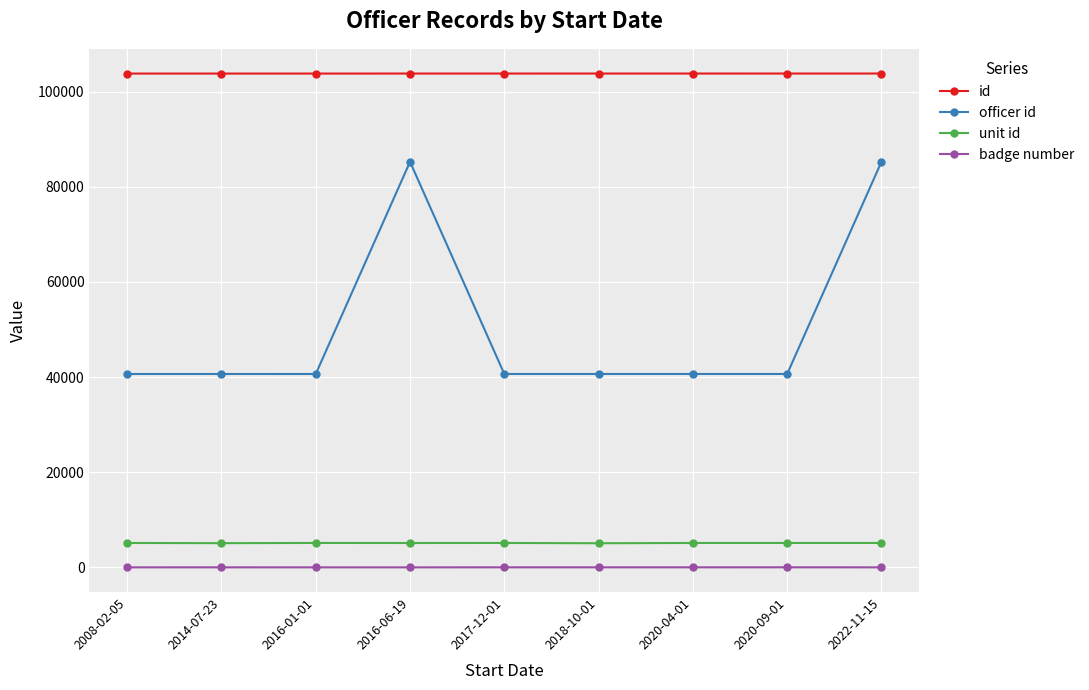

List the series in order of their peak value, lowest first.

badge number, unit id, officer id, id